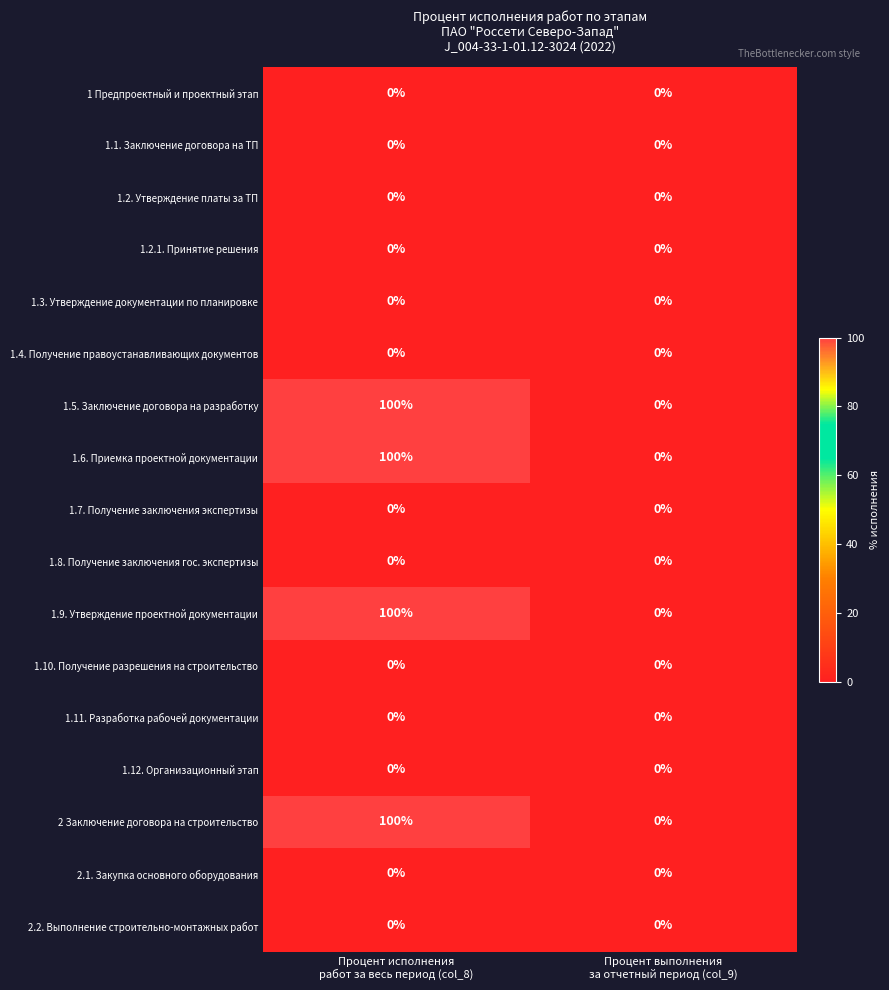

What is the maximum value shown in the chart?

100